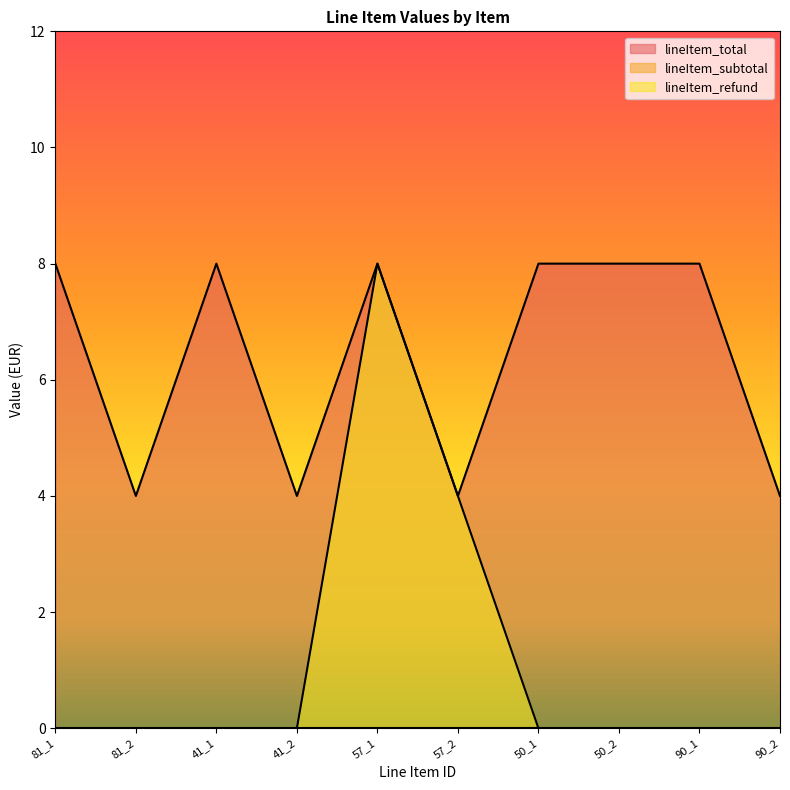

In lineItem_refund, how many points are higher than both neighbors (excluding endpoints)?

1